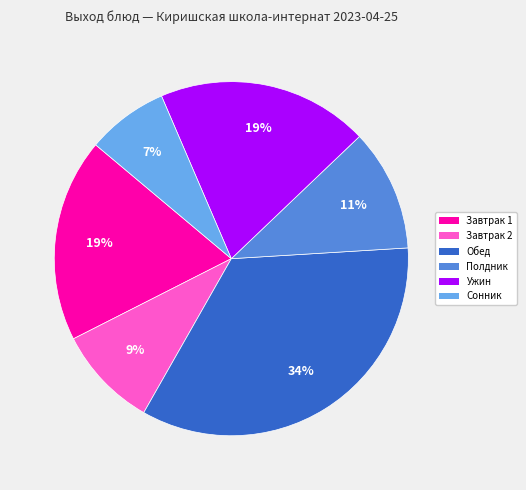

Does any single category account for the majority?

No